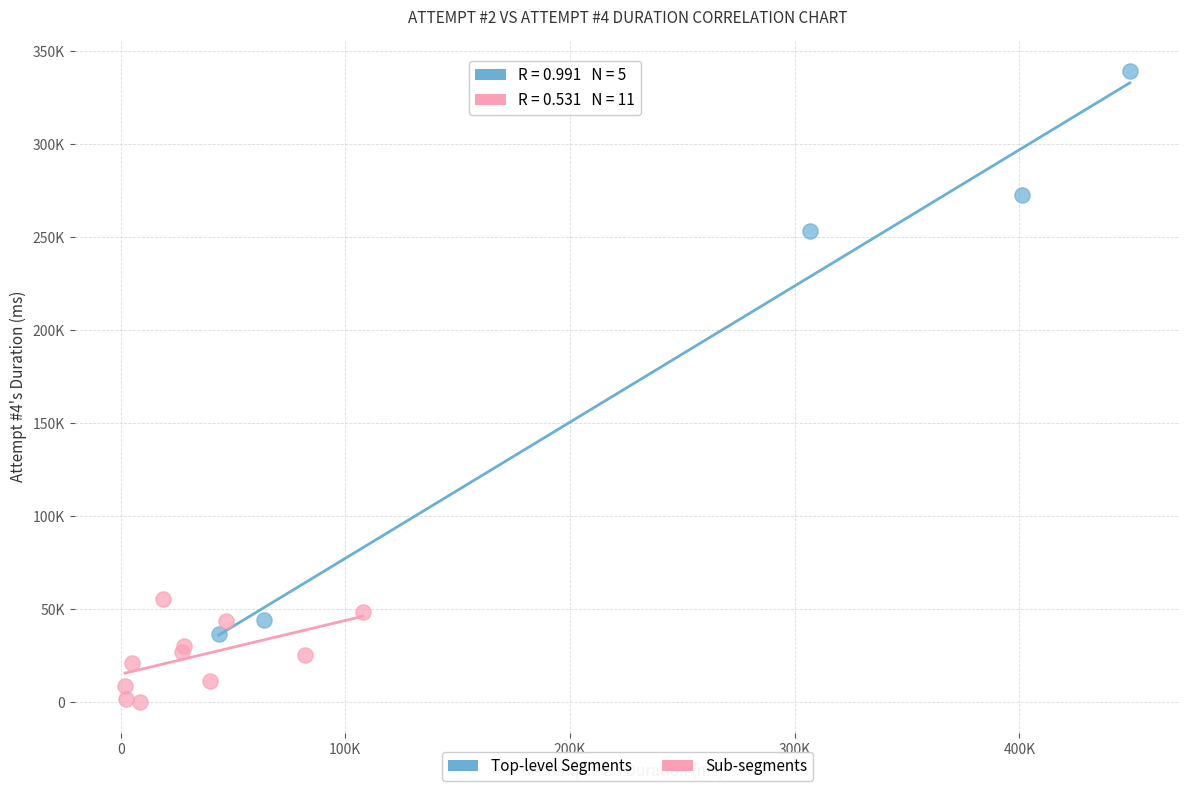

What are all the series names shown in the legend?

Top-level Segments, Sub-segments